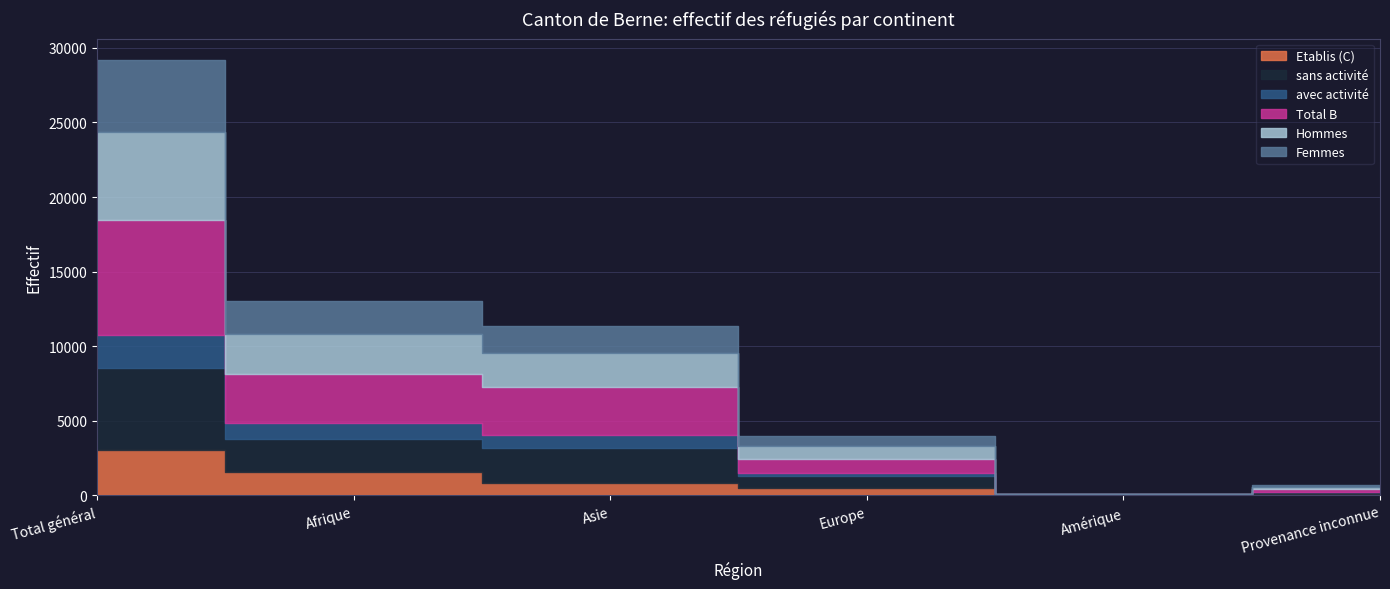

How many data points in Femmes are above 1809?

2